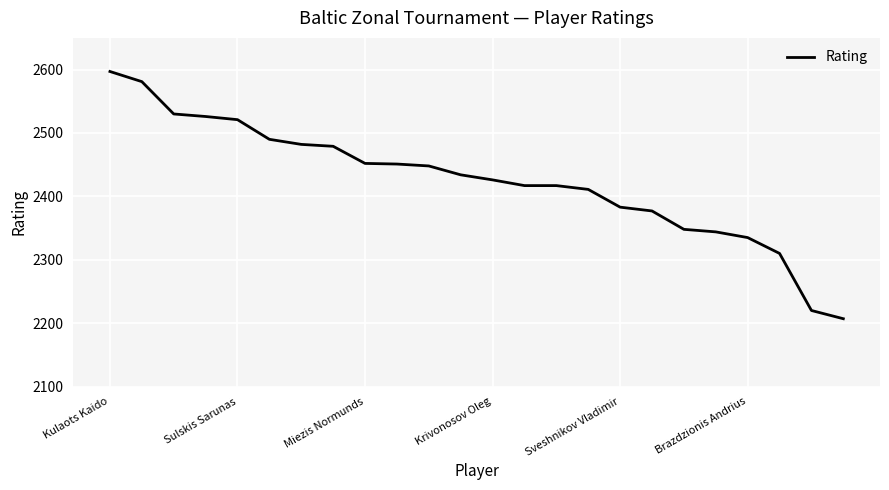

What is the greatest value displayed?

2597